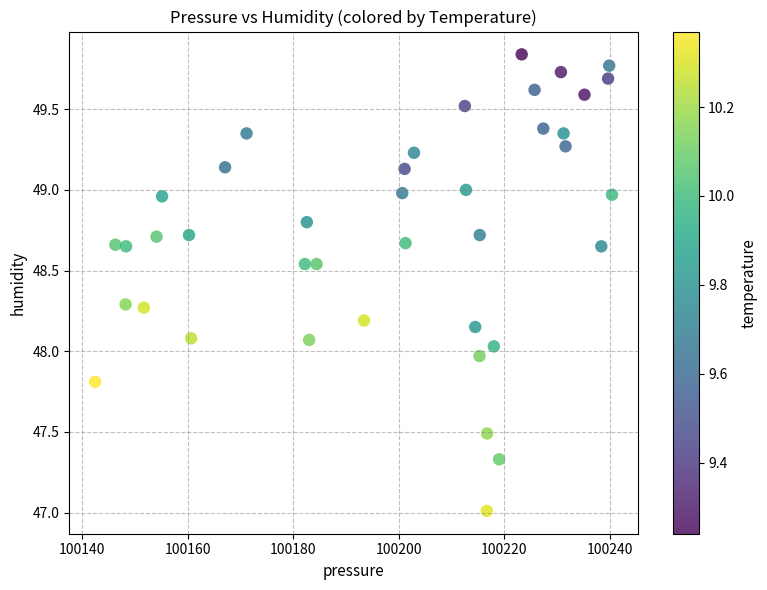

What is the range of X values (max minus min)?

98.0